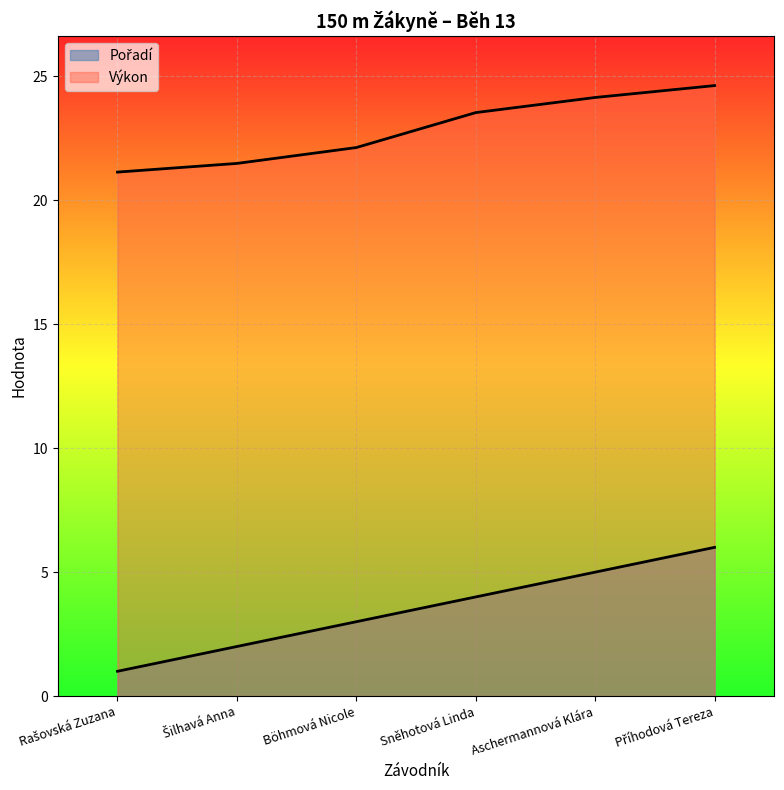

What is the highest value of the Pořadí series?

6.0